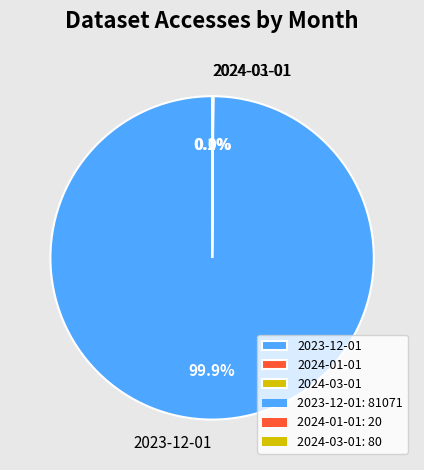

Is there a majority slice in this chart?

Yes